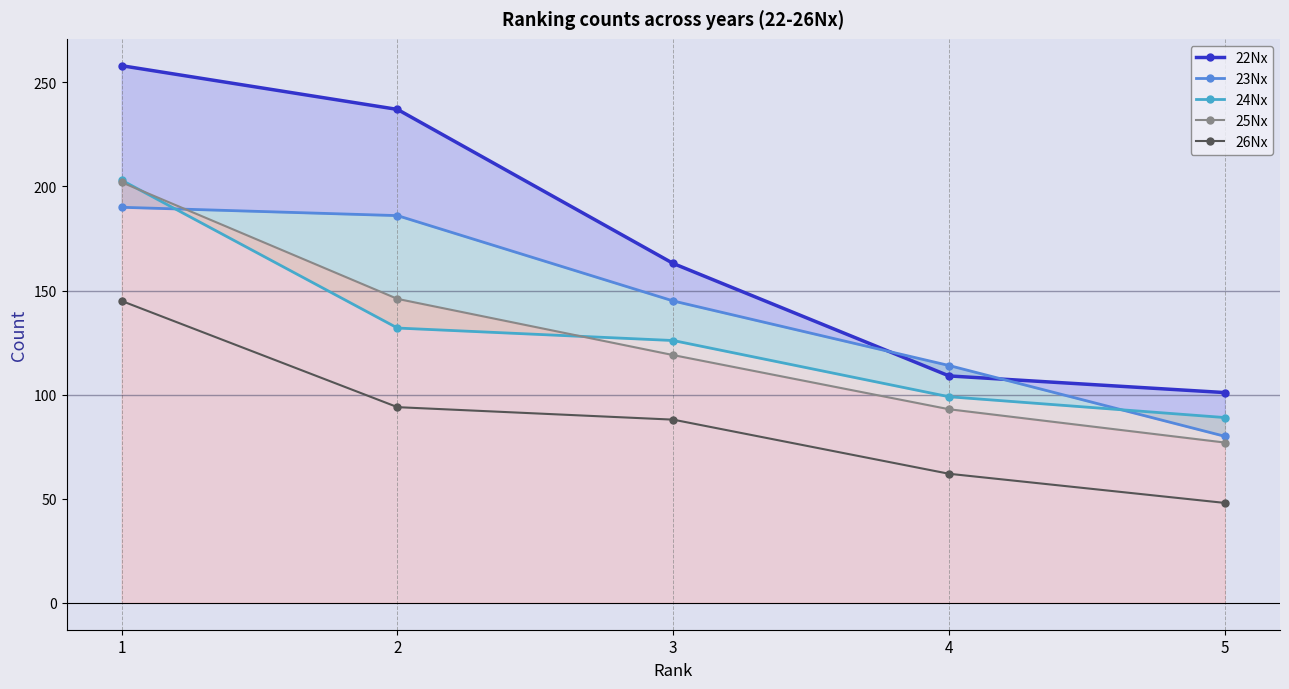

At which category is the sum across all series the highest?

1